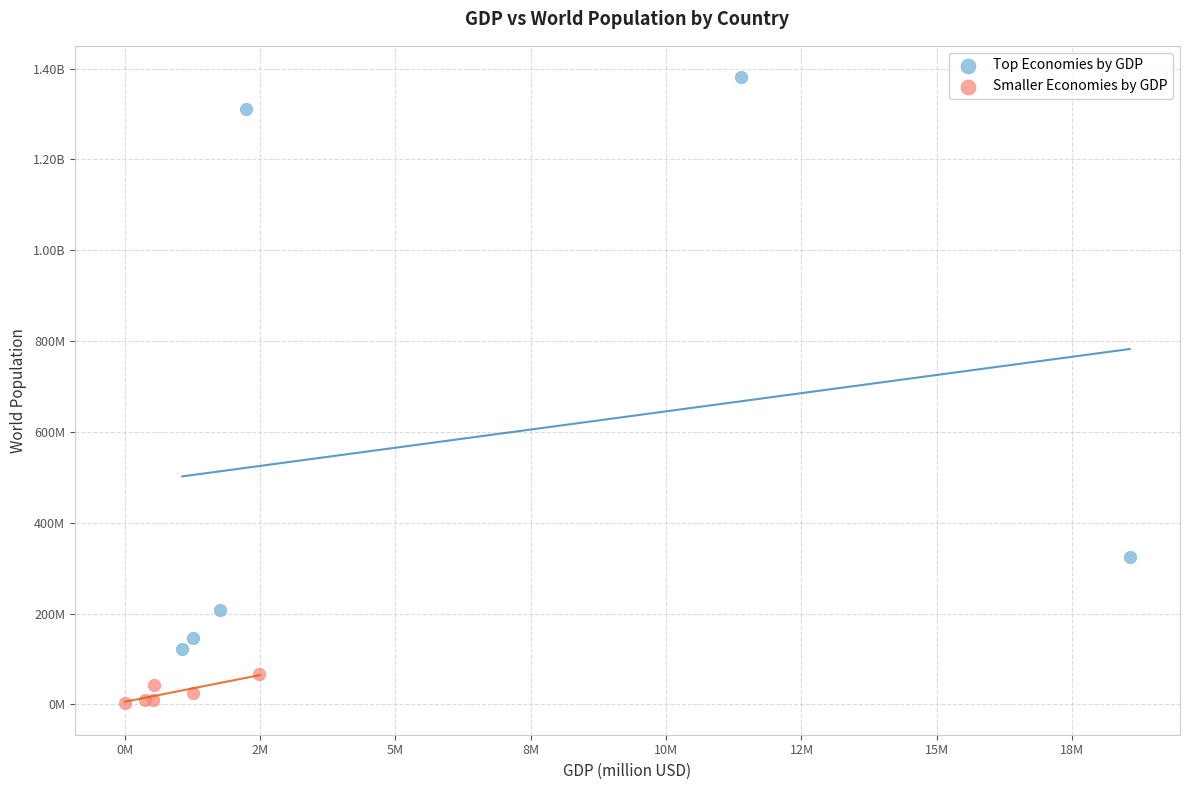

What are all the series names shown in the legend?

Top Economies by GDP, Smaller Economies by GDP